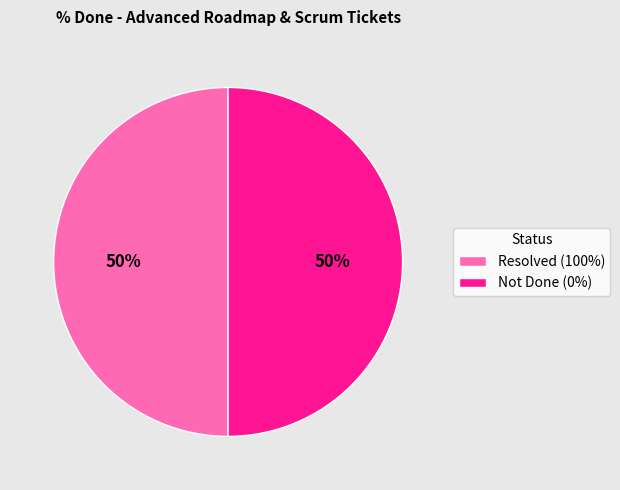

How many segments does this pie chart have?

2